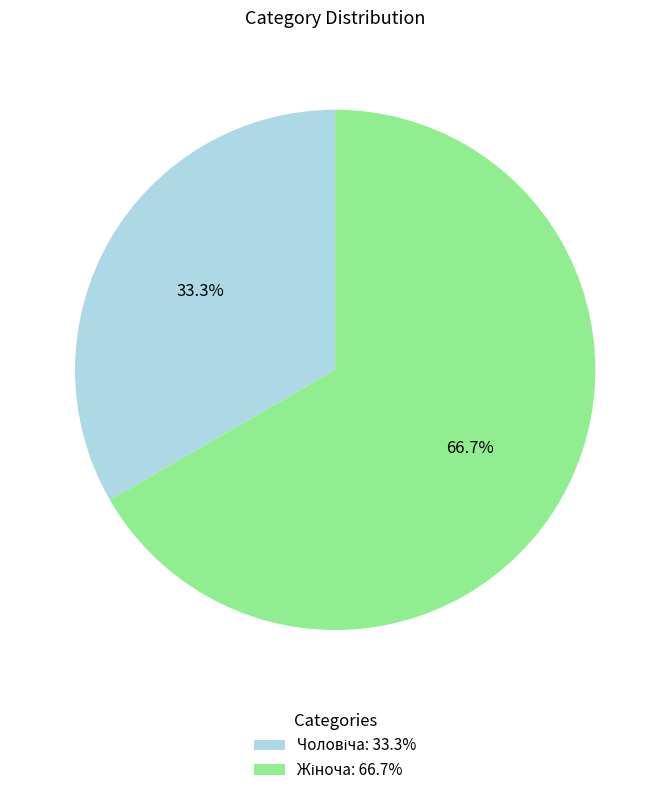

Is there a majority slice in this chart?

Yes